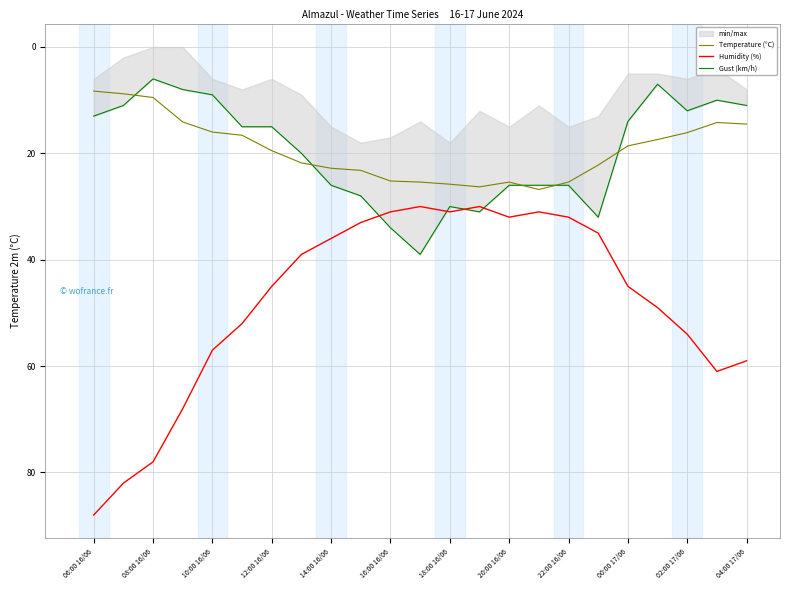

Is it true that Humidity (%) equals 9.4 at 00:00 17/06?

False